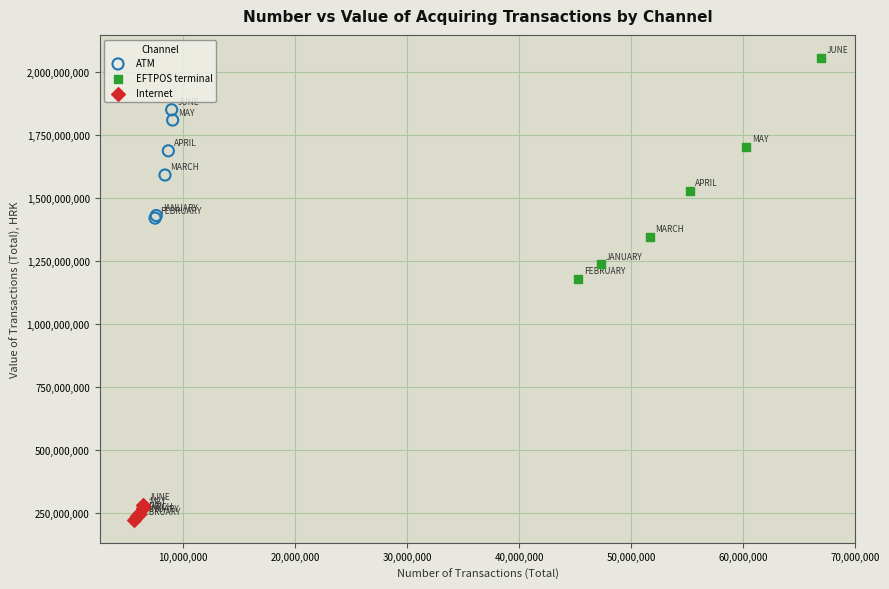

What are all the series names shown in the legend?

ATM, EFTPOS terminal, Internet